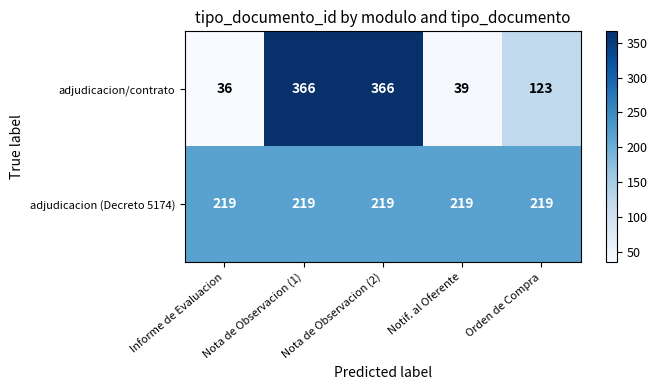

Rank the series at Orden de Compra from lowest to highest value.

adjudicacion/contrato, adjudicacion (Decreto 5174)